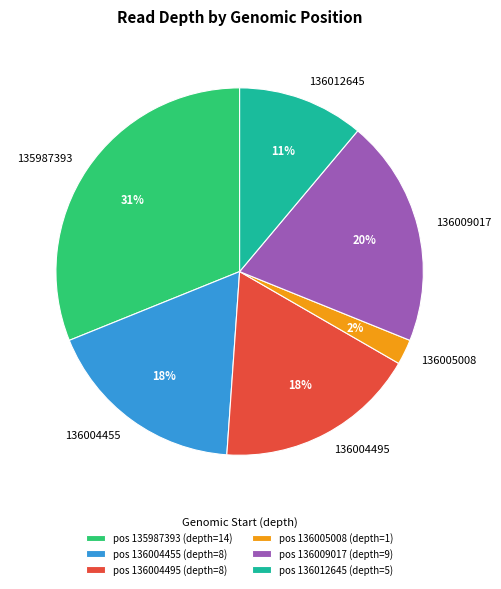

To the nearest percent, what percentage of the pie is 136009017?

20%